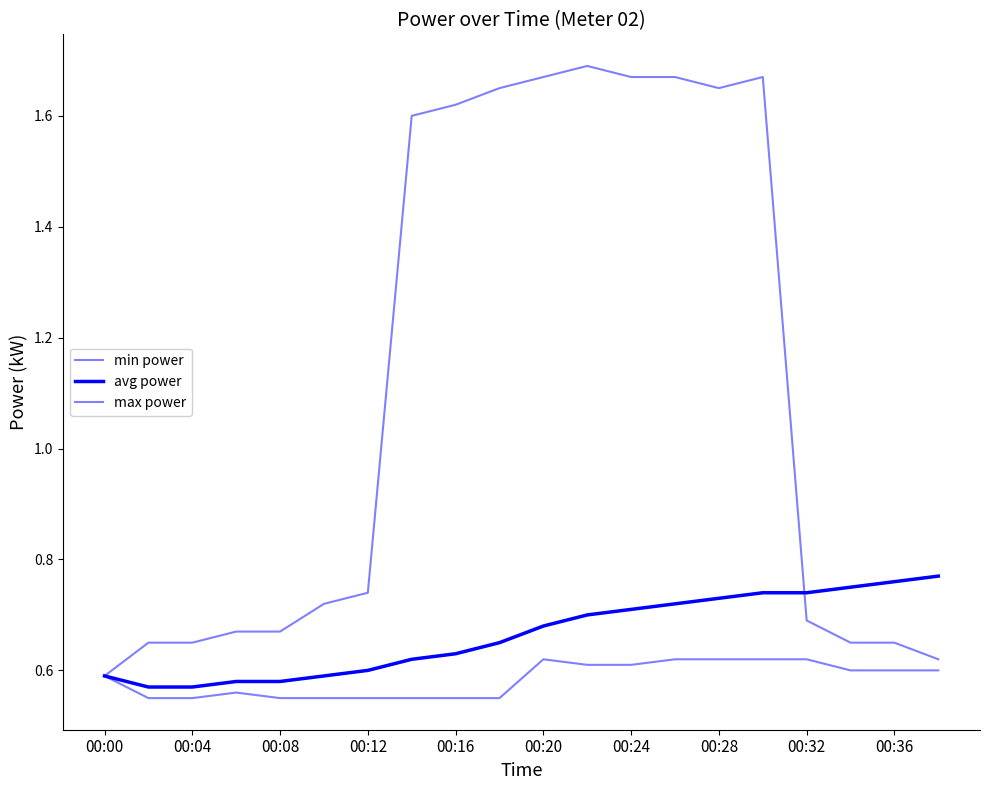

Does the chart display data point markers on the line(s)?

No